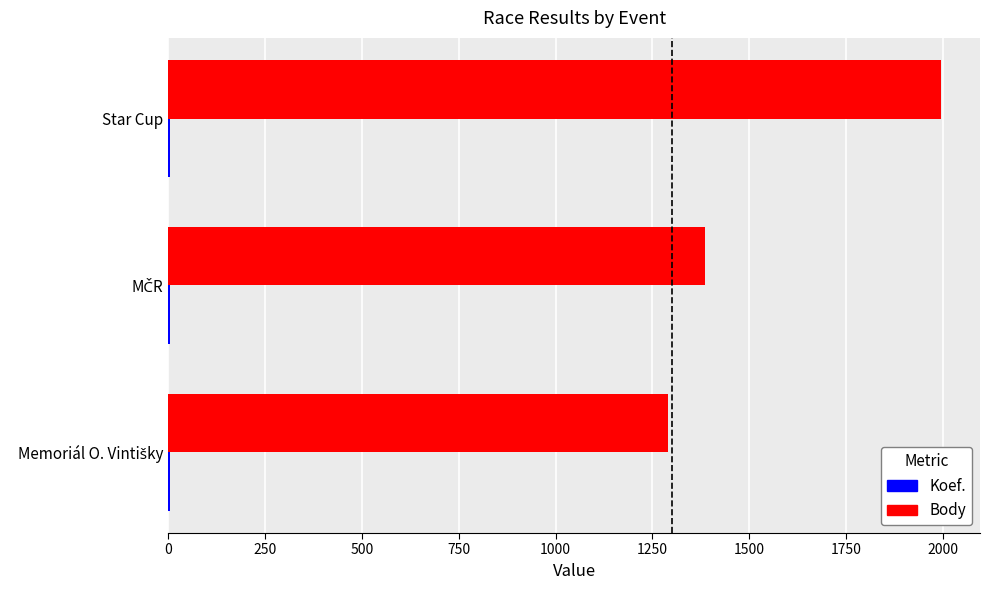

How many distinct data groups are displayed?

2